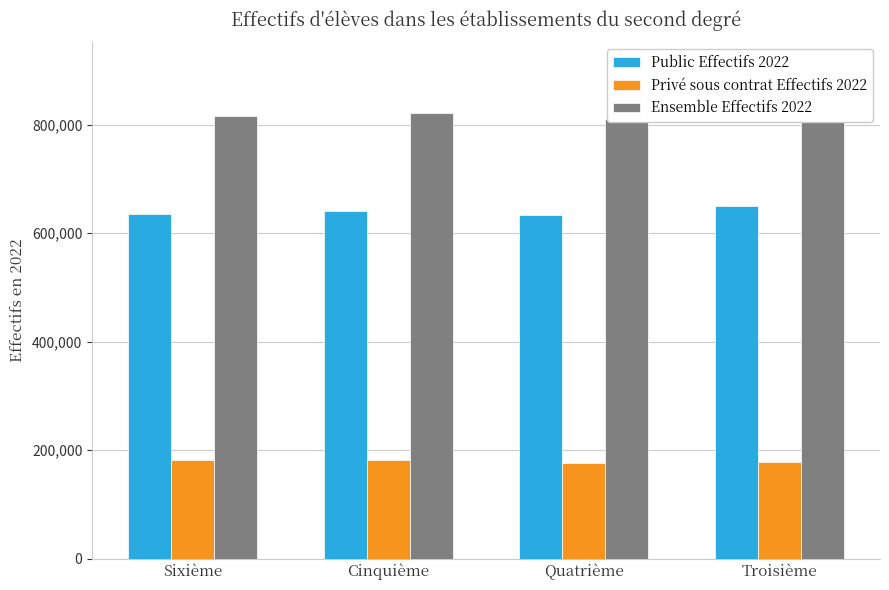

What is the value of the Ensemble Effectifs 2022 bar at the 3rd from the left?

809828